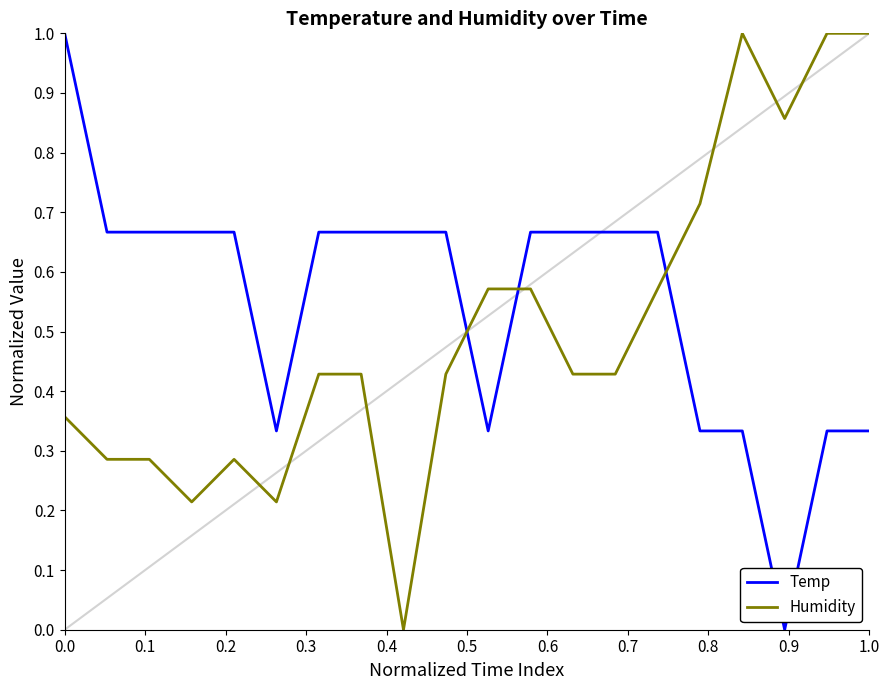

What is the difference between the maximum and minimum values in the Temp series?

1.0